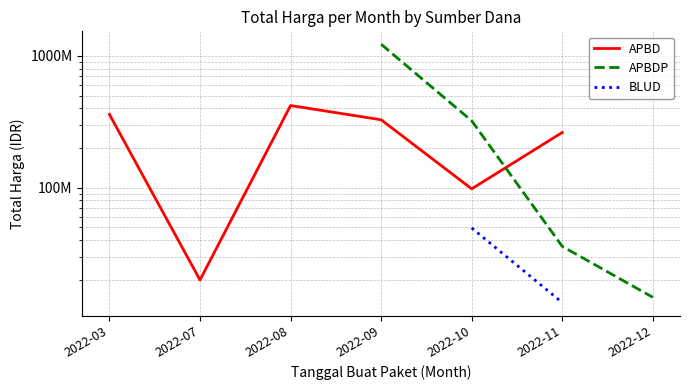

At which category is the sum across all series the highest?

2022-10